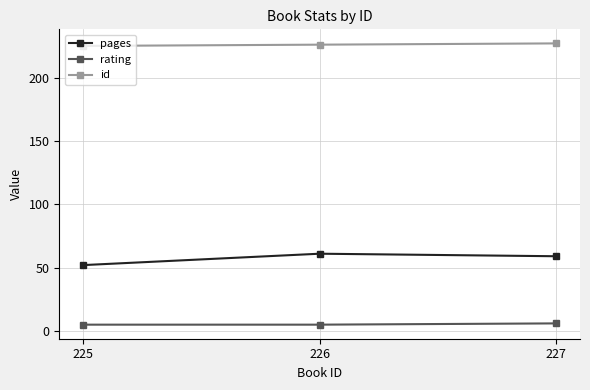

Which series has the widest spread of values?

pages